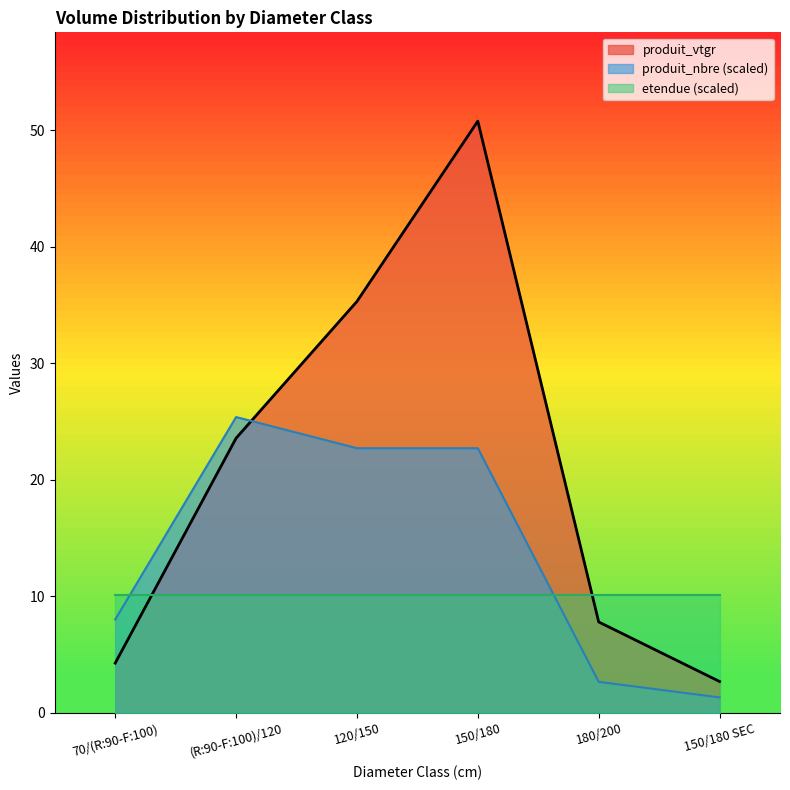

Which series has the widest spread of values?

produit_vtgr